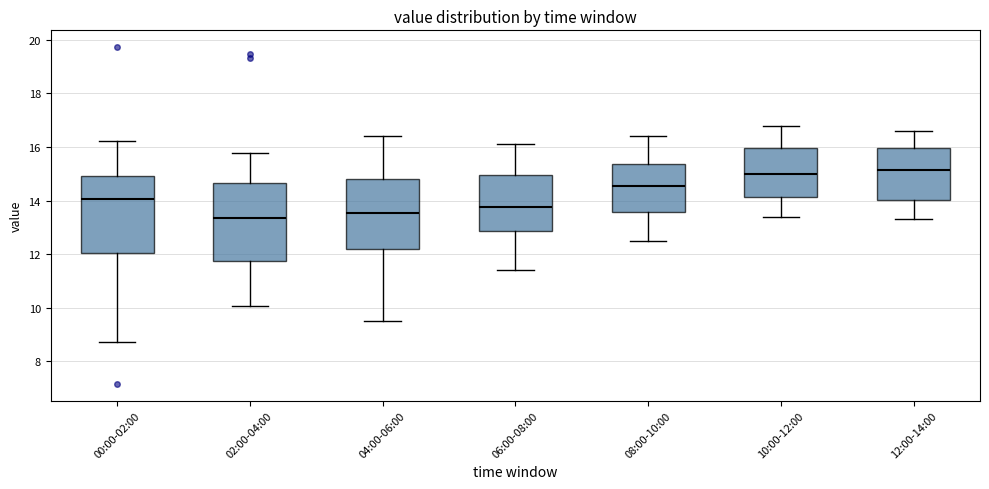

Reading left to right, read every box against the y-axis: the position of its median line, the range the box covers, and the ends of its whiskers. The values are not printed on the chart, so give them approximately, as read against the axis.

00:00-02:00: median 14.0, box 12.0 to 15.0, whiskers 8.8 to 16.2
02:00-04:00: median 13.4, box 11.8 to 14.6, whiskers 10.0 to 15.8
04:00-06:00: median 13.6, box 12.2 to 14.8, whiskers 9.6 to 16.4
06:00-08:00: median 13.8, box 12.8 to 15.0, whiskers 11.4 to 16.2
08:00-10:00: median 14.6, box 13.6 to 15.4, whiskers 12.6 to 16.4
10:00-12:00: median 15.0, box 14.2 to 16.0, whiskers 13.4 to 16.8
12:00-14:00: median 15.2, box 14.0 to 16.0, whiskers 13.4 to 16.6